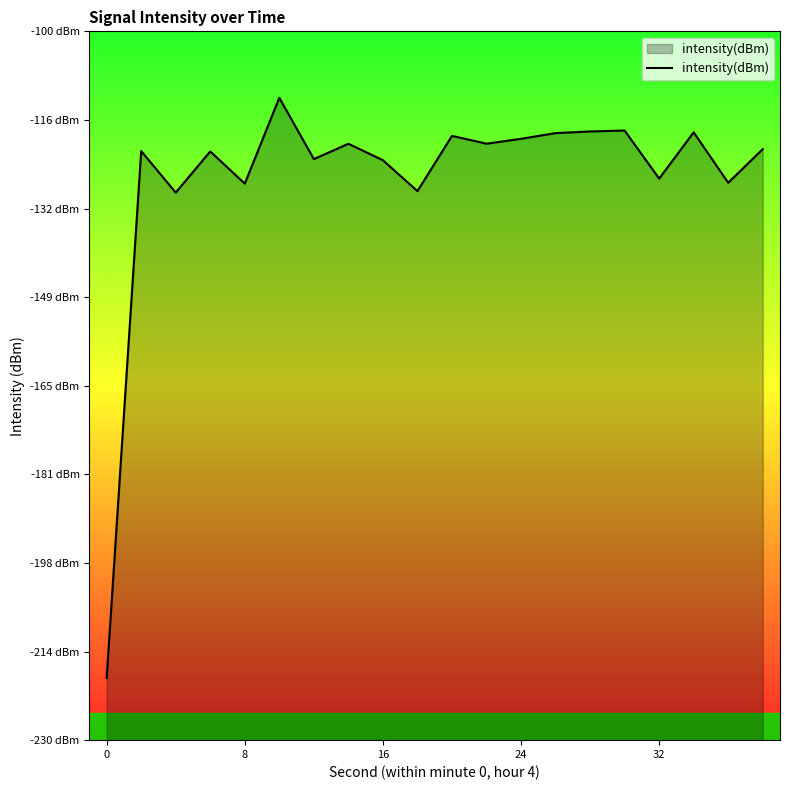

Reading left to right, list all the values displayed in this chart.

-218.6	-122.0	-129.6	-122.0	-127.9	-112.2	-123.4	-120.6	-123.6	-129.3	-119.2	-120.6	-119.7	-118.7	-118.4	-118.2	-127.0	-118.5	-127.8	-121.6